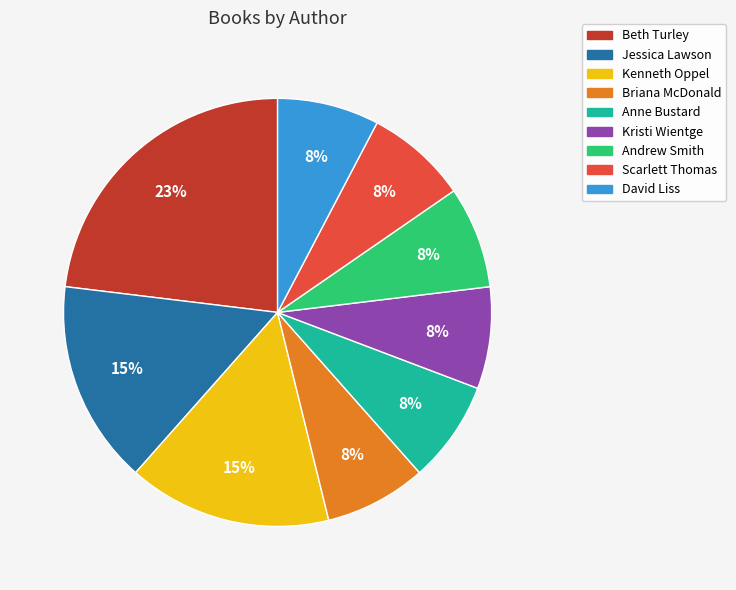

How many slices are in this pie chart?

9